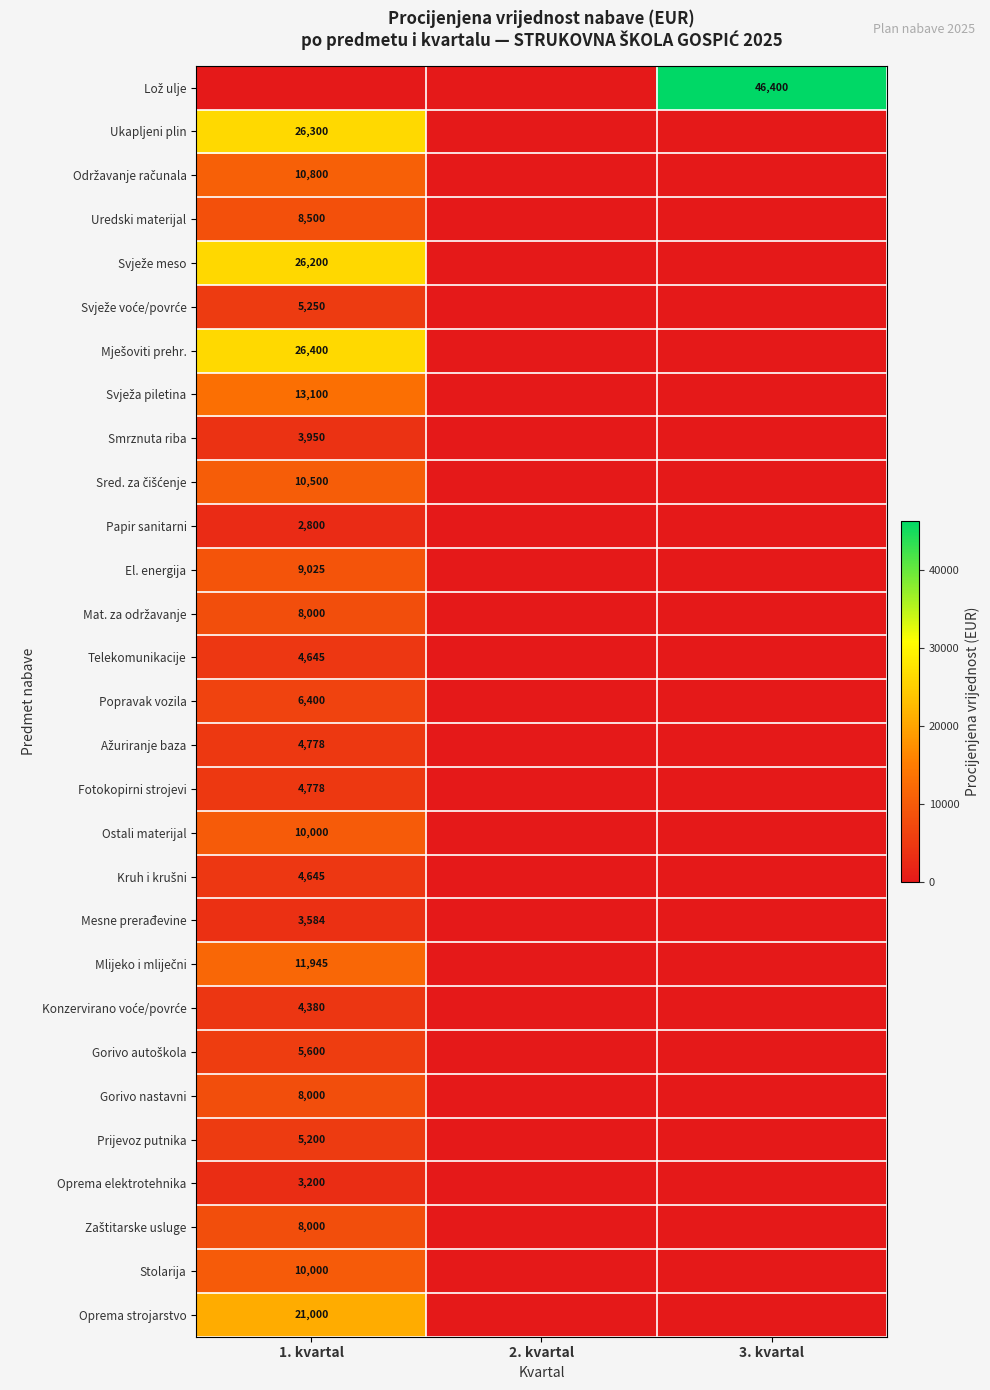

True or false: Uredski materijal has a value of 8500 at 1. kvartal.

True